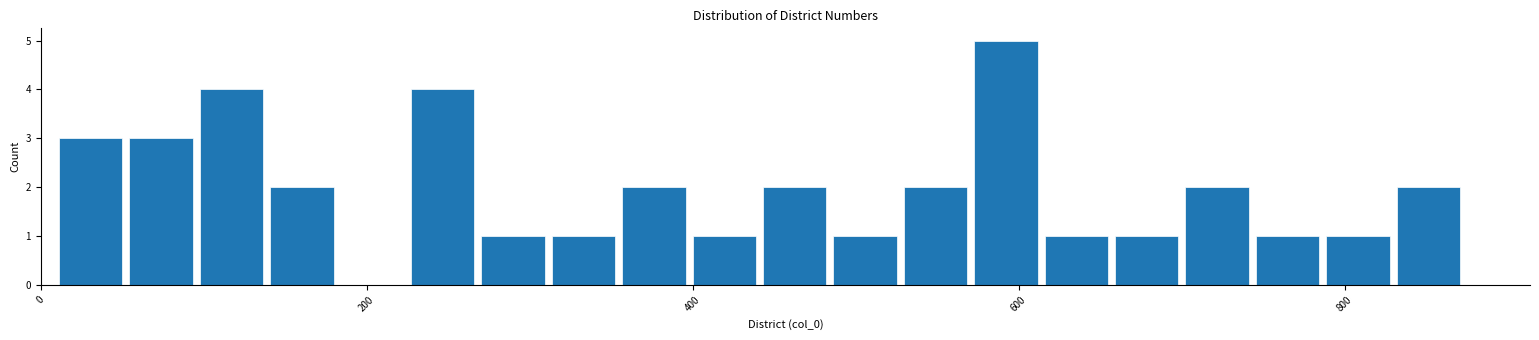

Read against the x-axis, roughly where is the centre of the tallest bar?

600